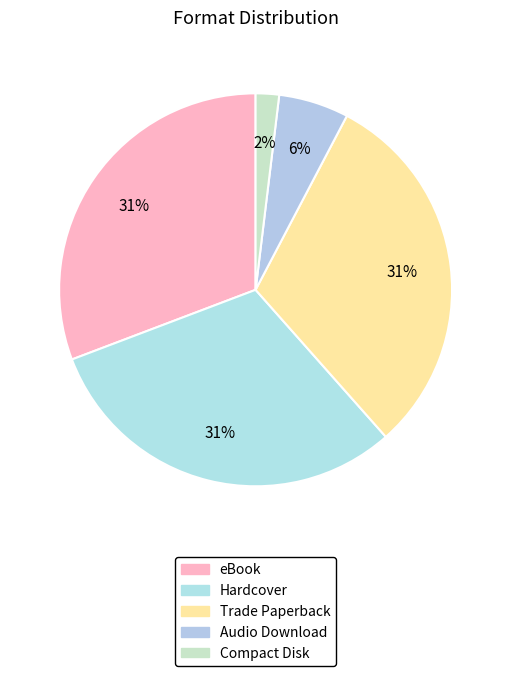

The Trade Paperback slice represents 18% of the pie. True or false?

False